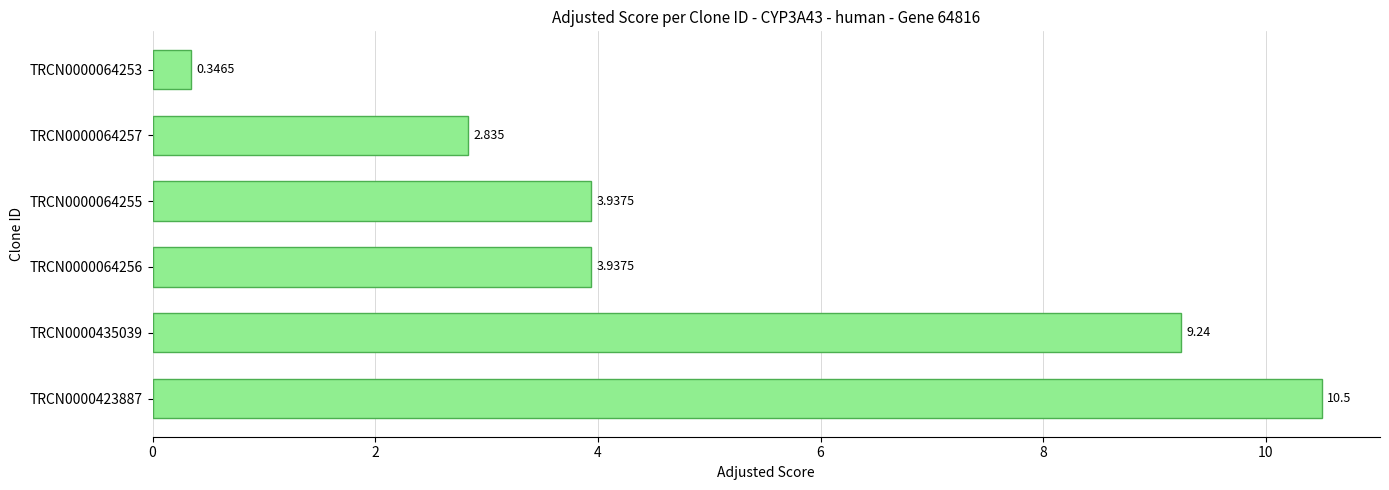

What is the minimum value shown in the chart?

0.3